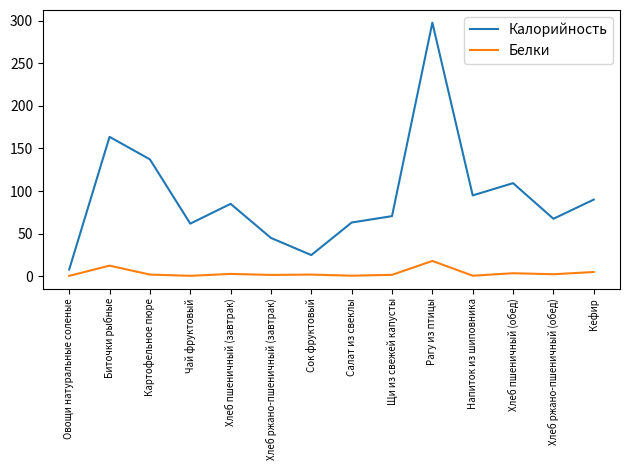

What position from the right is Биточки рыбные?

13